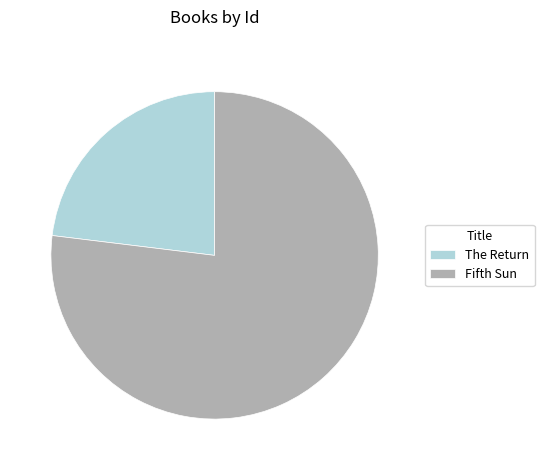

Is it true that The Return is 30% of the pie?

False